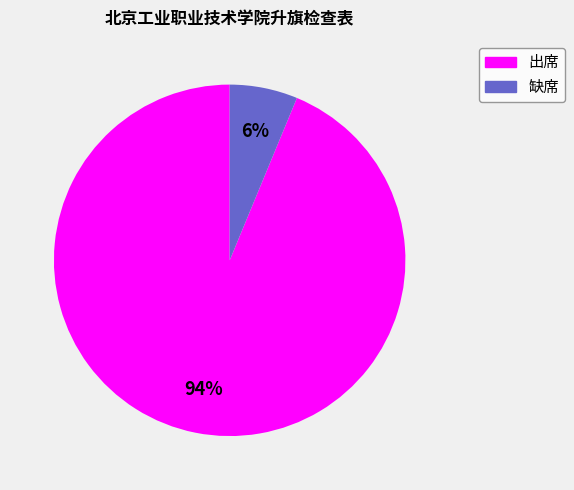

The 出席 slice represents 94% of the pie. True or false?

True